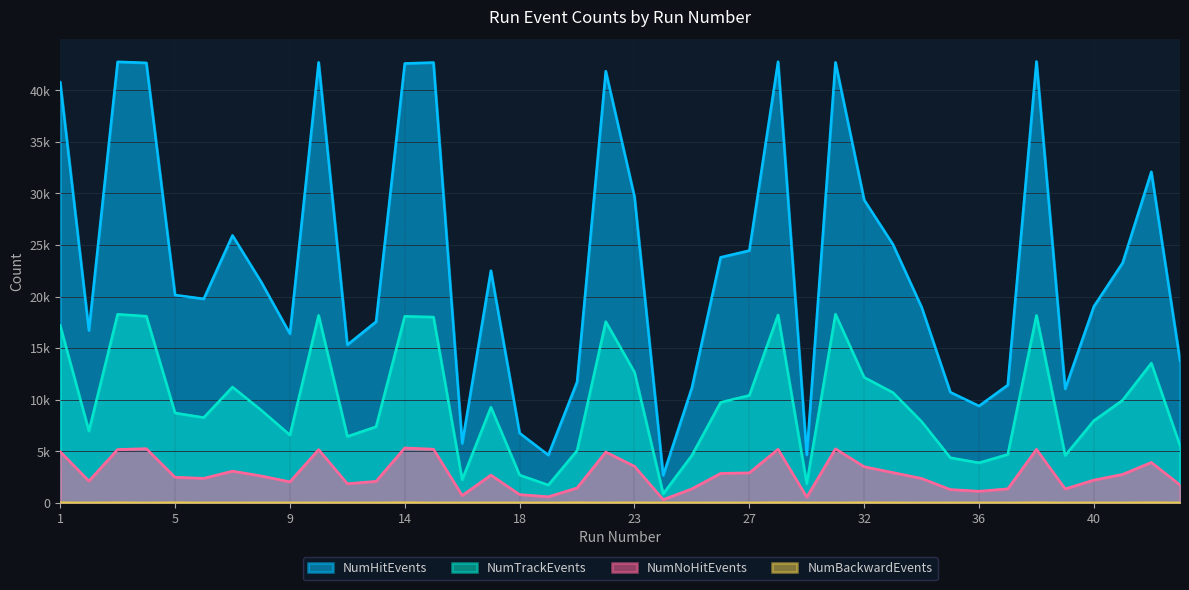

The NumTrackEvents series shows 12682 at 23. True or false?

True